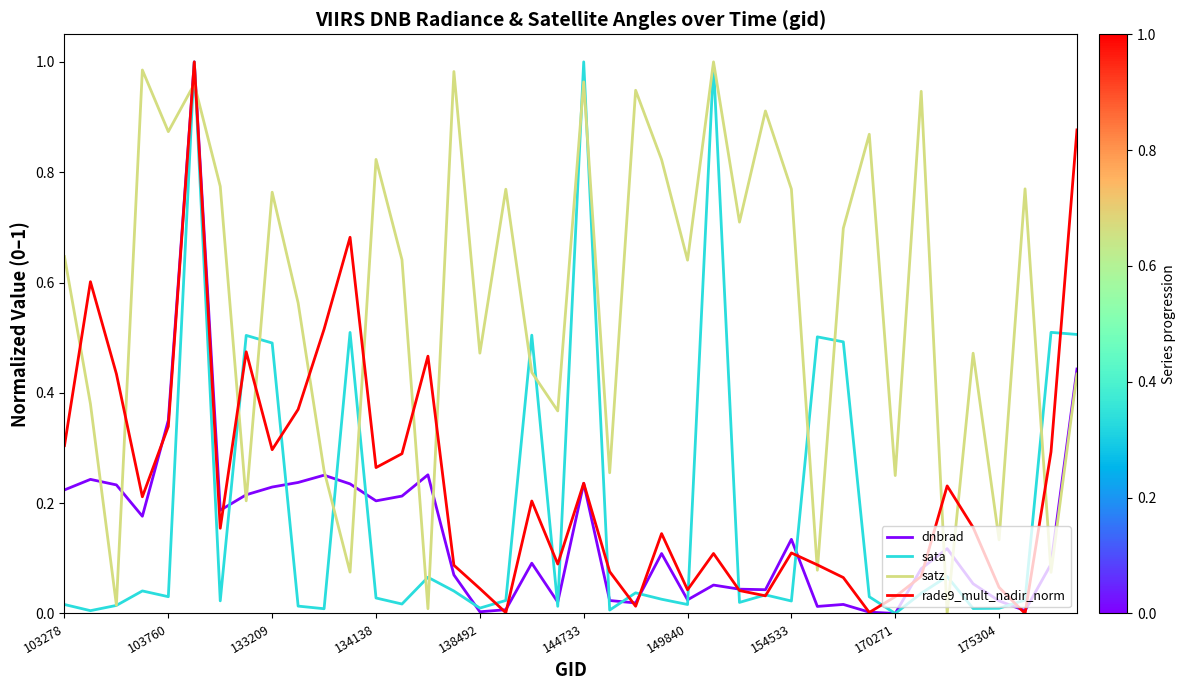

What are all the series names shown in the legend?

dnbrad, sata, satz, rade9_mult_nadir_norm